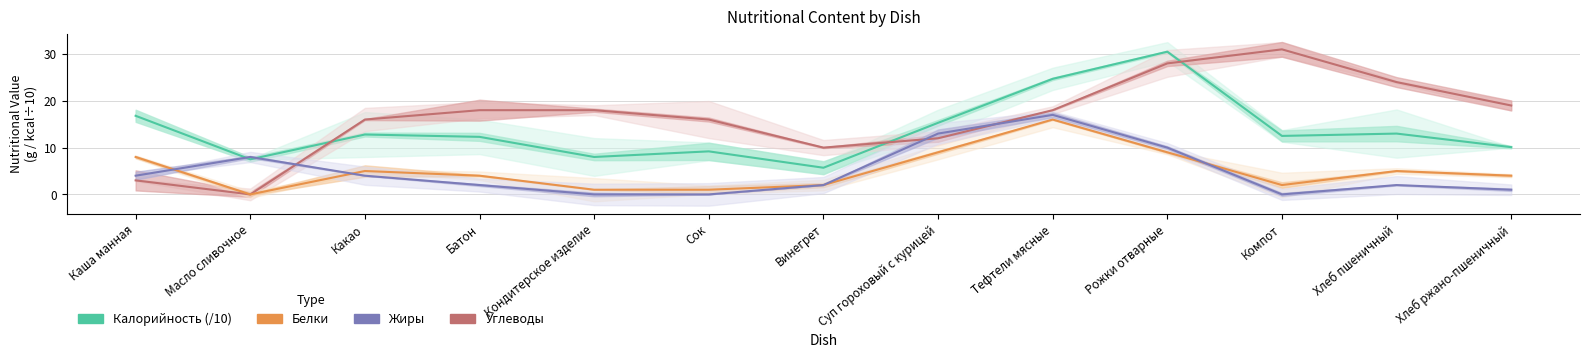

How many lines are shown in the chart?

4